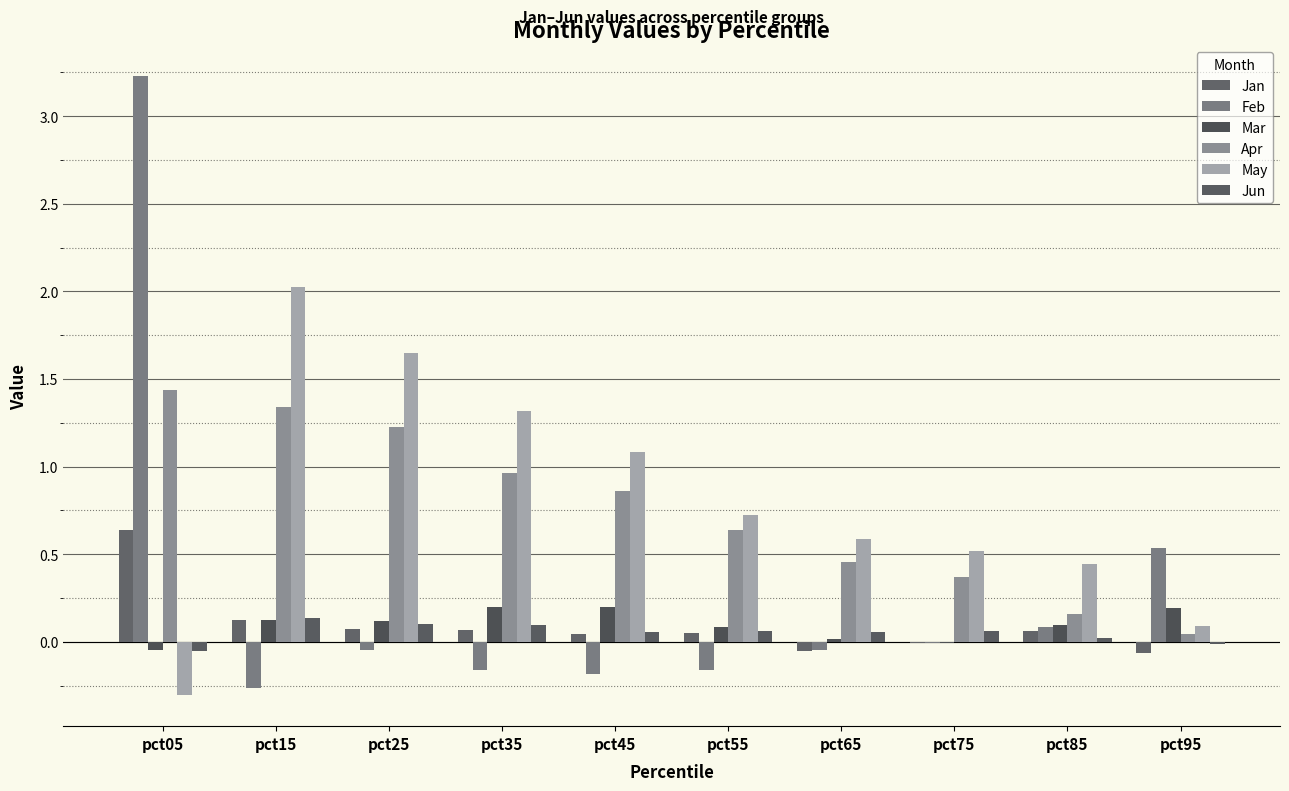

At which label does Mar reach its minimum?

pct05